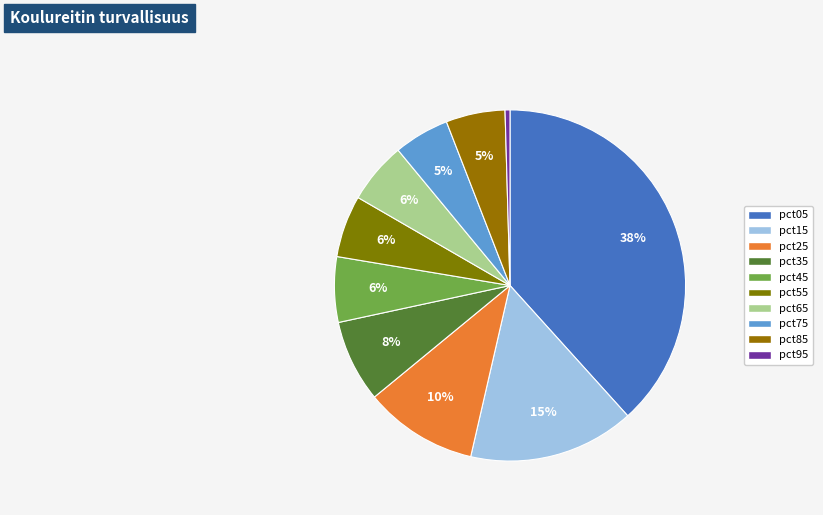

The pct85 slice represents 5% of the pie. True or false?

True